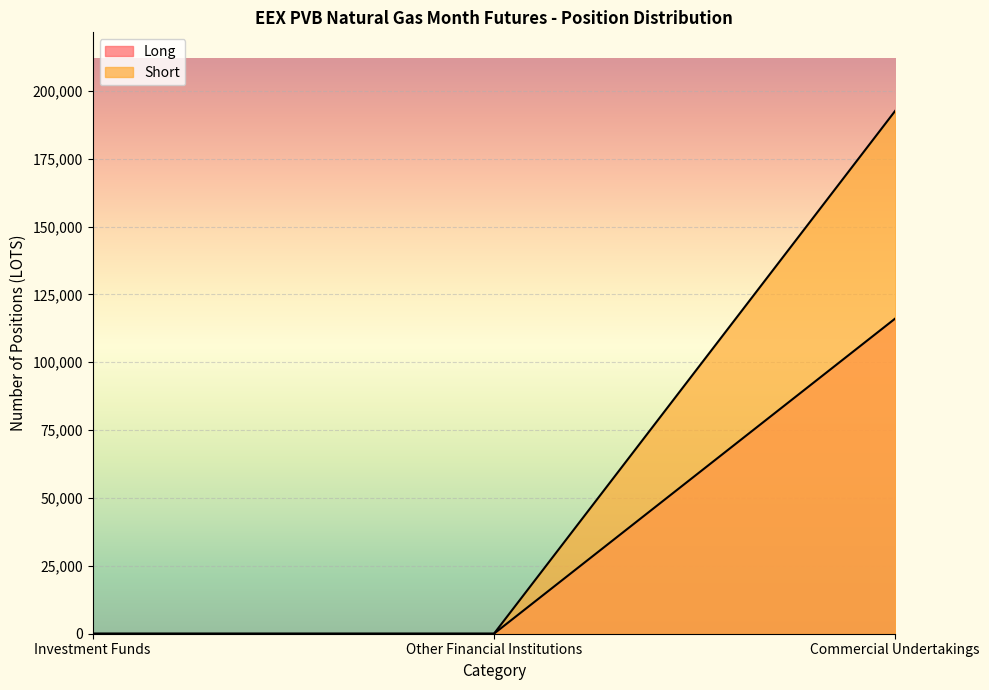

What is the highest value of the Short series?

192642